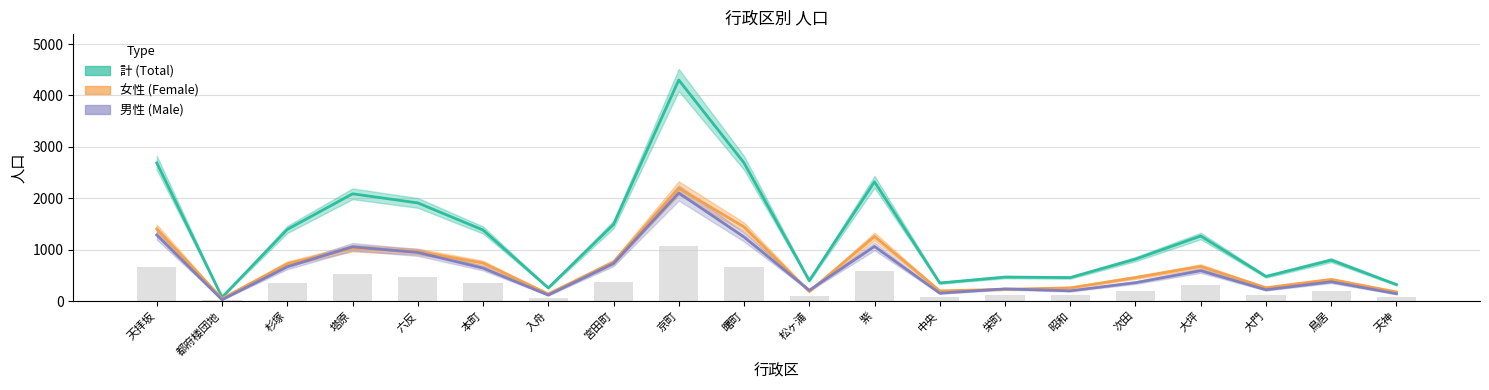

True or false: 男性 (Male) has a value of 154 at 栄町.

False